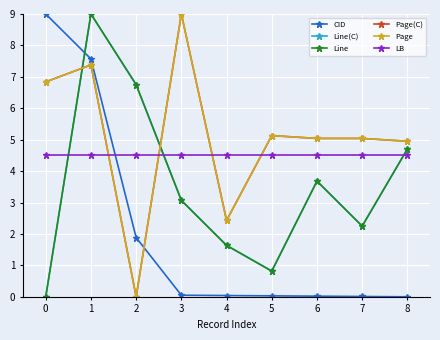

What is the highest value of the LB series?

4.5